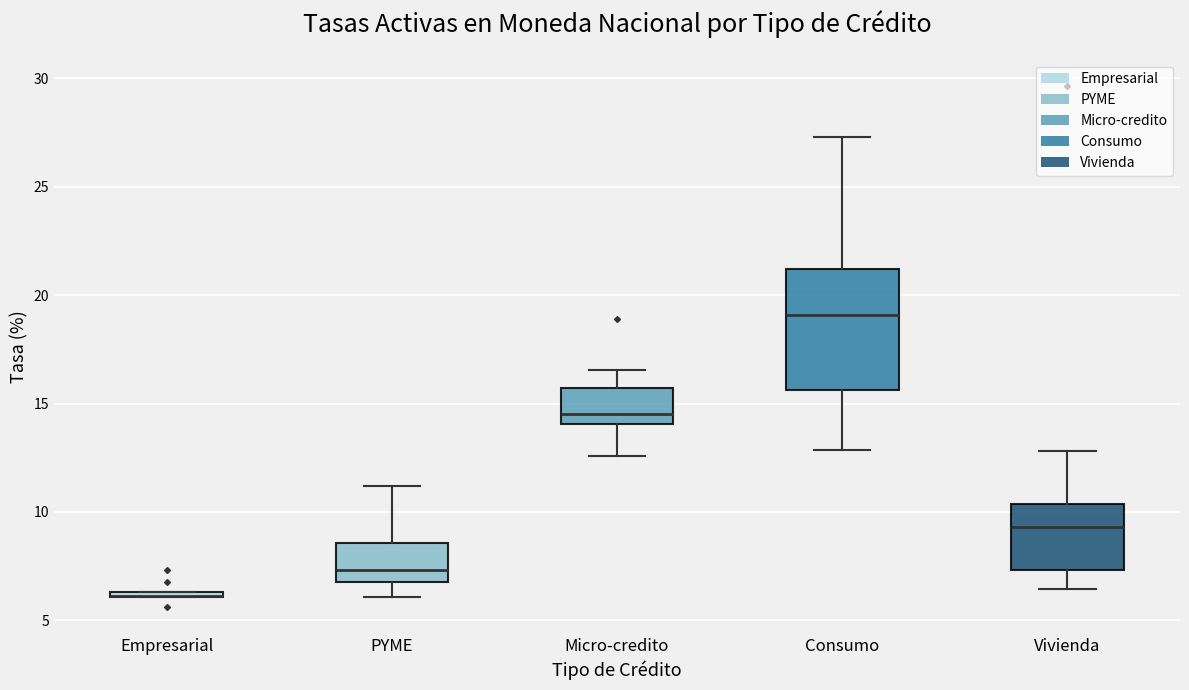

Where is the upper edge of the box for PYME on the y-axis? The values are not printed on the chart, so give them approximately, as read against the axis.

8.5